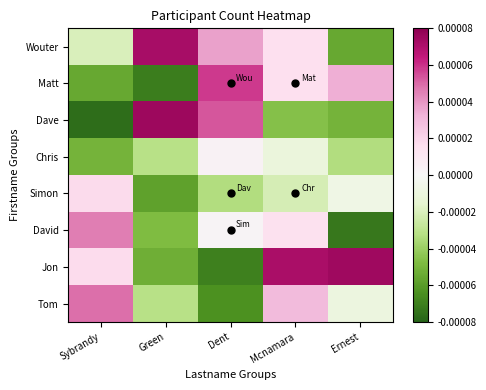

Which series has the widest spread of values?

Dave